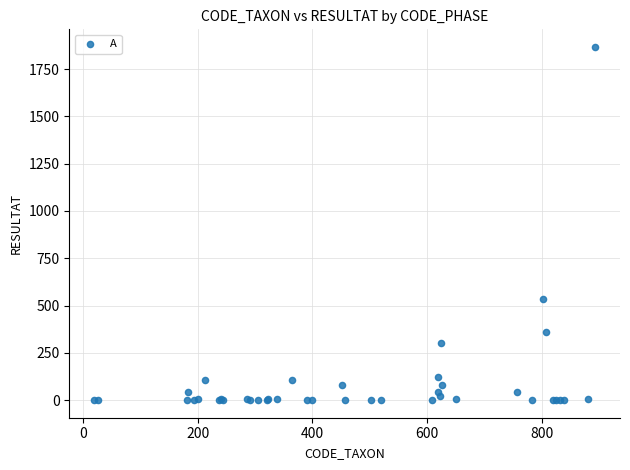

What Y value in the scatter plot is closest to 933?

533